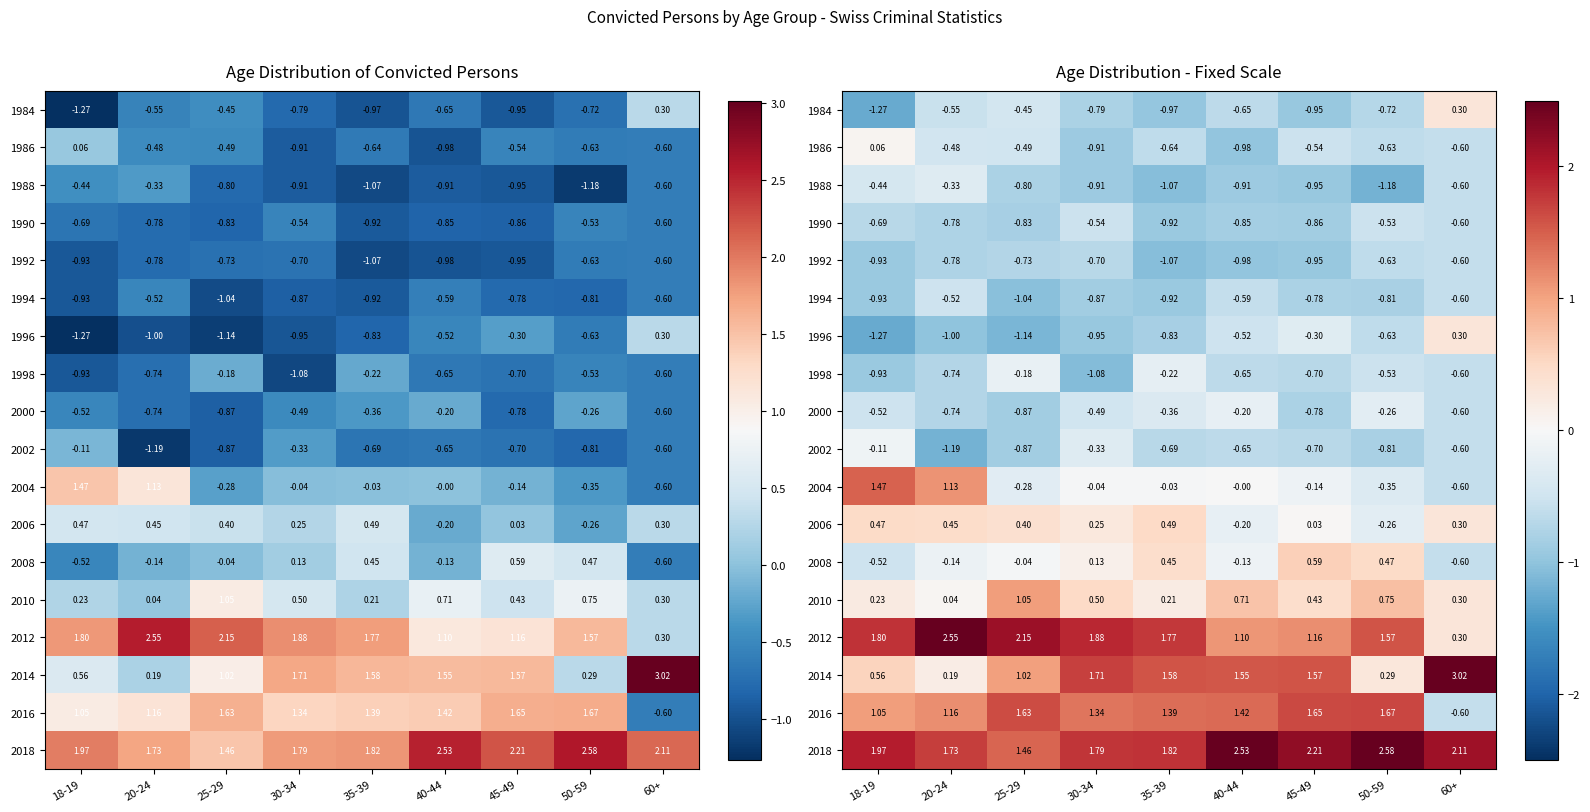

Between 25-29 and 30-34, which is larger?

25-29